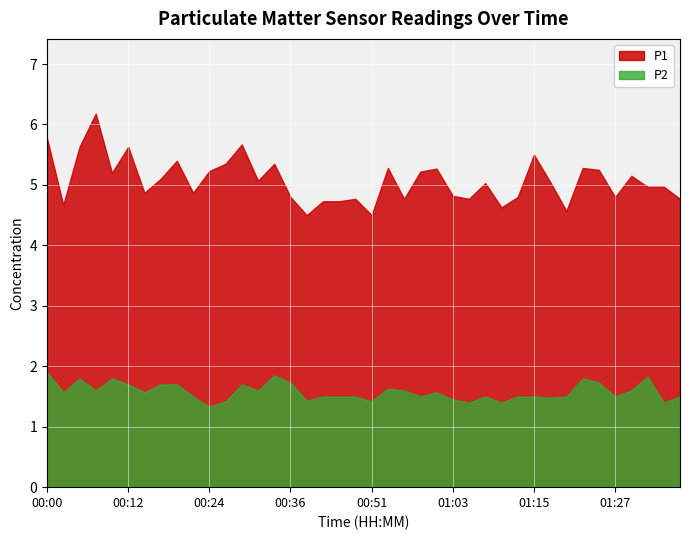

Is it true that P1 equals 9.0 at 00:07?

False